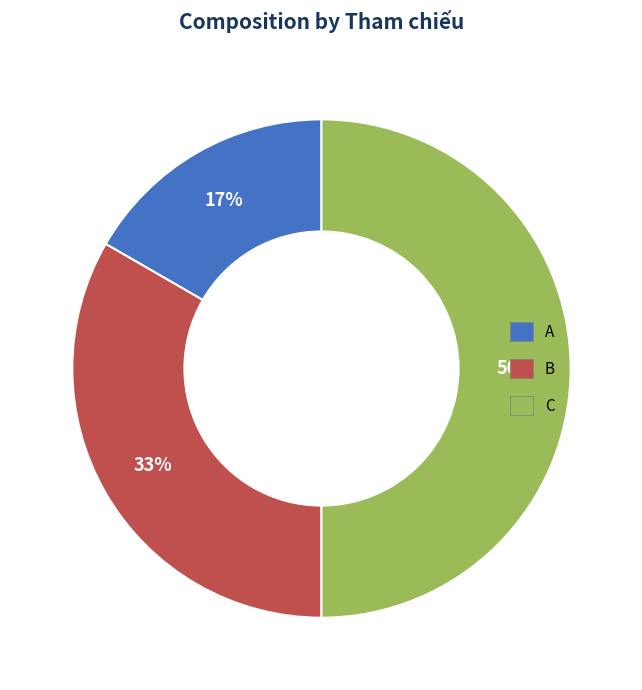

What is the ratio of the value at B to the value at C?

0.7